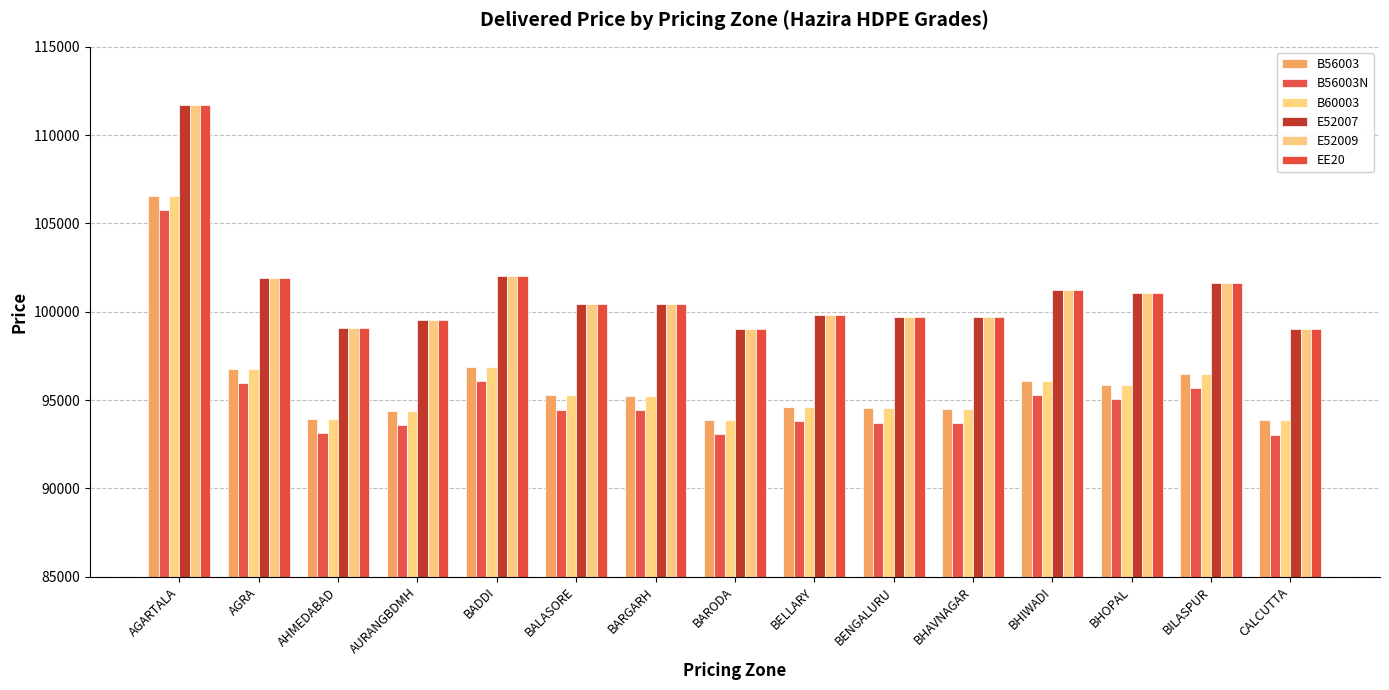

What is the value of the B56003 bar at the 4th from the left?

94381